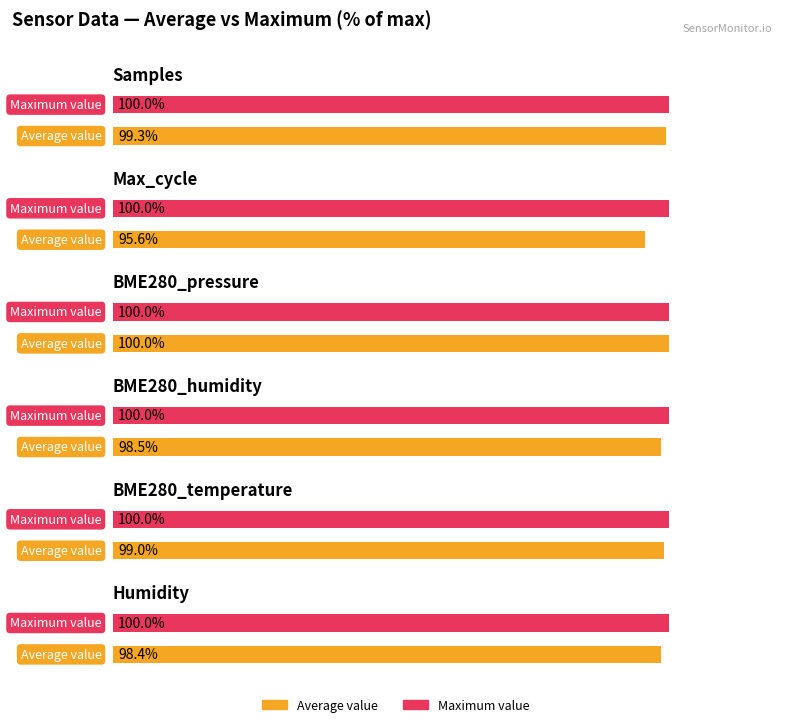

What is the difference between the second highest and minimum values in the BME280_humidity series?

1.4